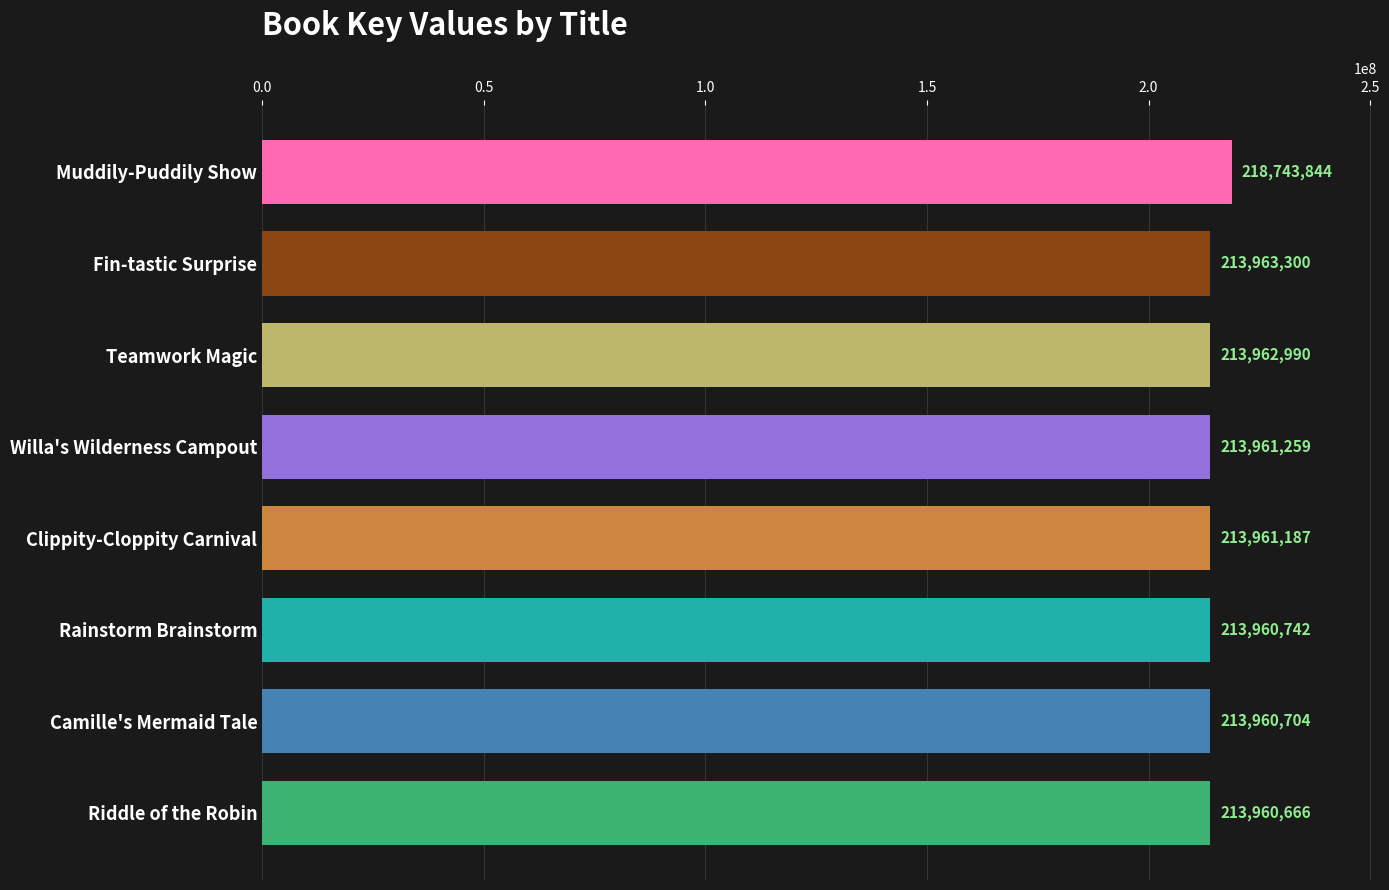

The chart shows a value of 143699275 at Teamwork Magic. True or false?

False